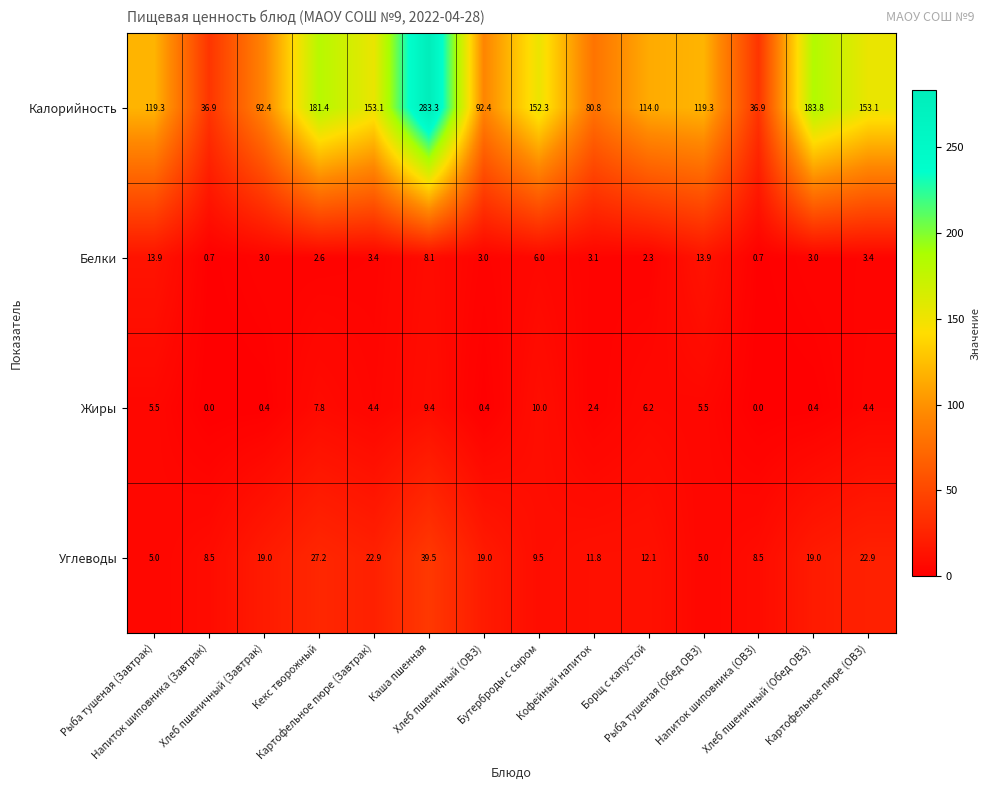

How many distinct data groups are displayed?

4